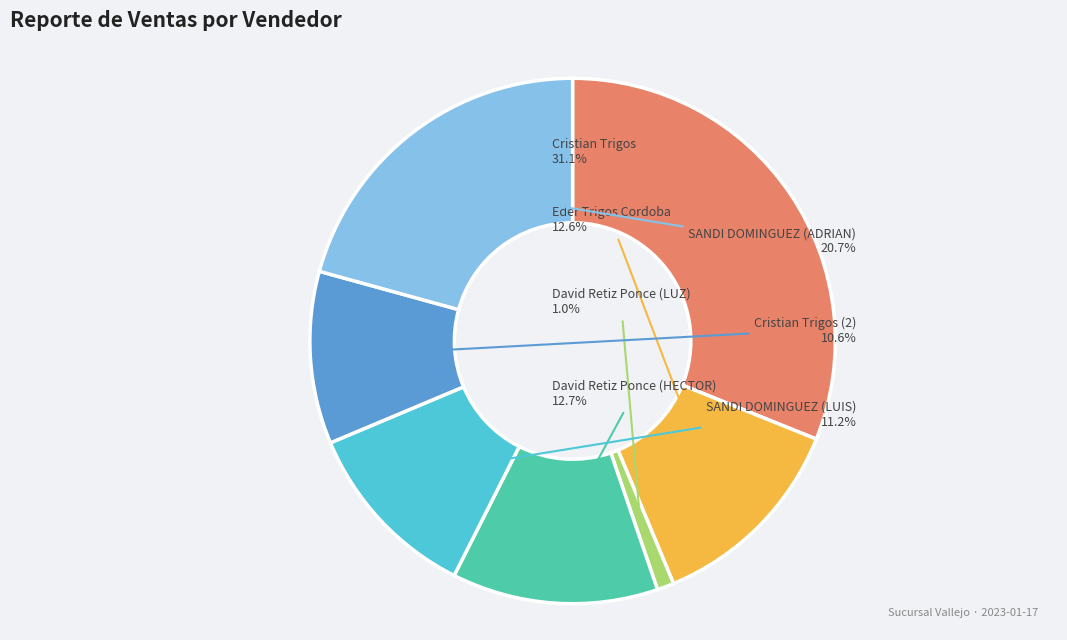

Is it true that David Retiz Ponce (LUZ) is 1% of the pie?

True